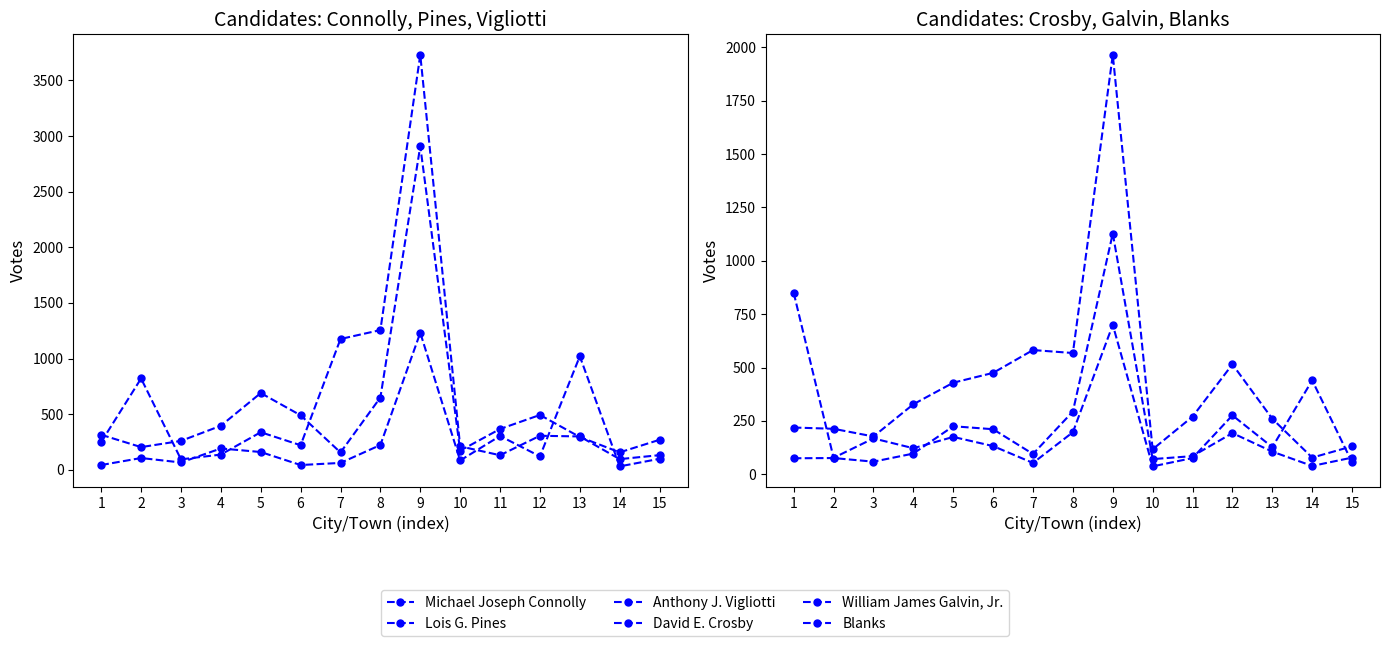

What is the average value of the Blanks series?

422